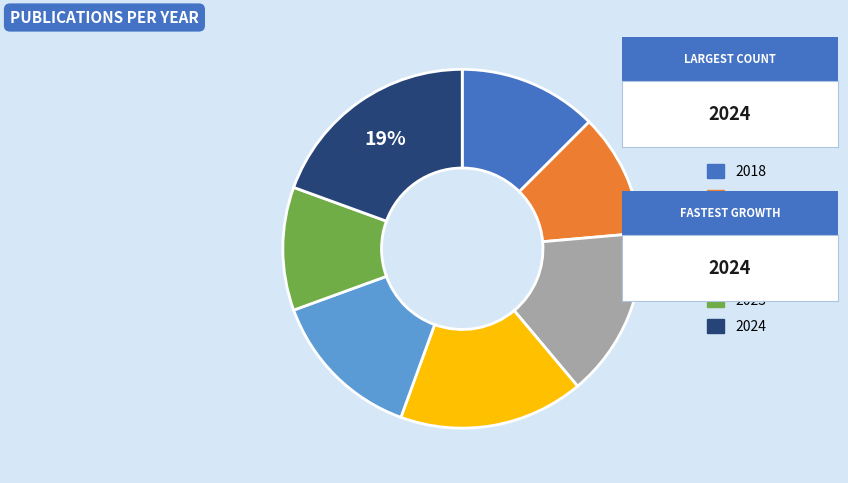

Is it true that 2018 is 5% of the pie?

False